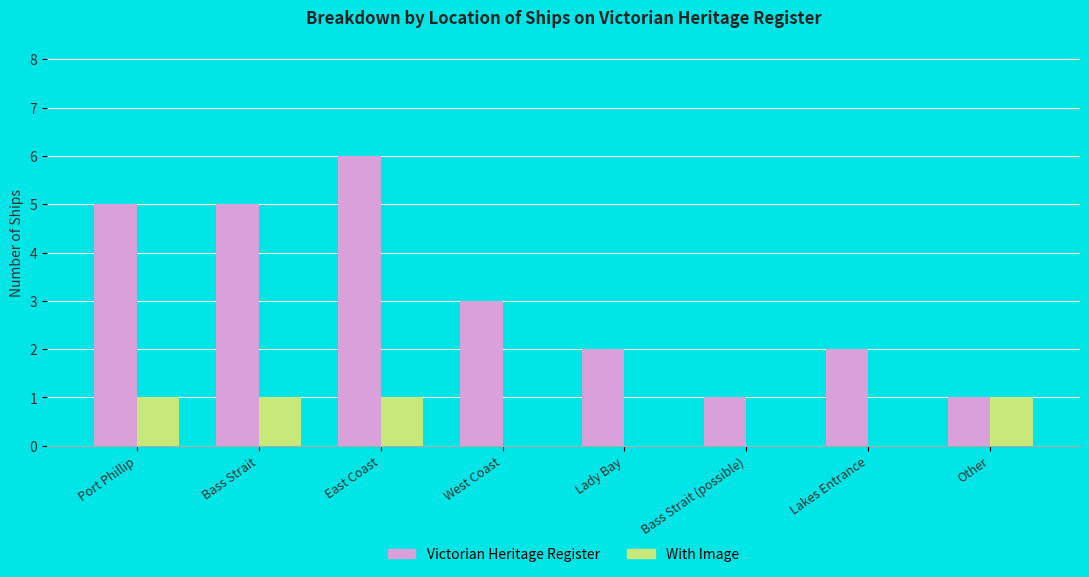

Reading left to right, list all the values displayed in this chart.

Victorian Heritage Register: Port Phillip=5	Bass Strait=5	East Coast=6	West Coast=3	Lady Bay=2	Bass Strait (possible)=1	Lakes Entrance=2	Other=1
With Image: Port Phillip=1	Bass Strait=1	East Coast=1	West Coast=0	Lady Bay=0	Bass Strait (possible)=0	Lakes Entrance=0	Other=1